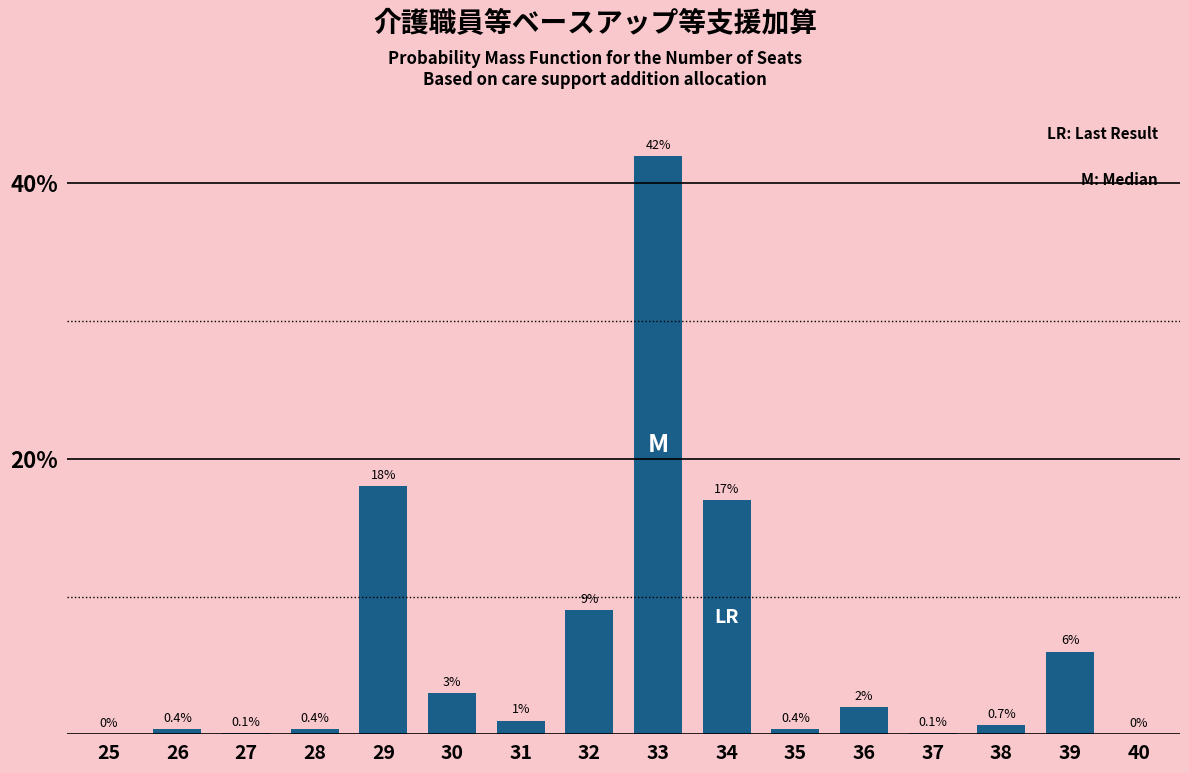

Reading left to right, list all the values displayed in this chart.

25=0.0	26=0.4	27=0.1	28=0.4	29=18.0	30=3.0	31=1.0	32=9.0	33=42.0	34=17.0	35=0.4	36=2.0	37=0.1	38=0.7	39=6.0	40=0.0